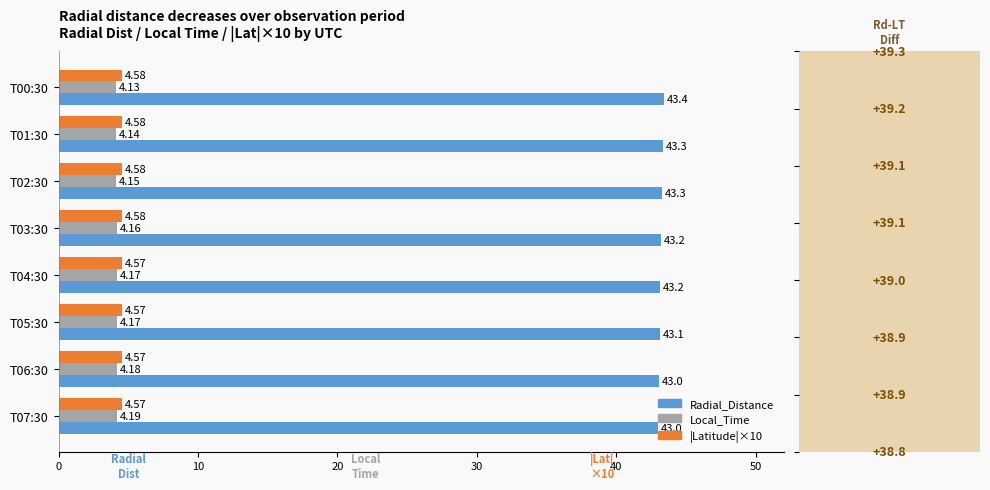

What is the total value across all series at T00:30?

52.1